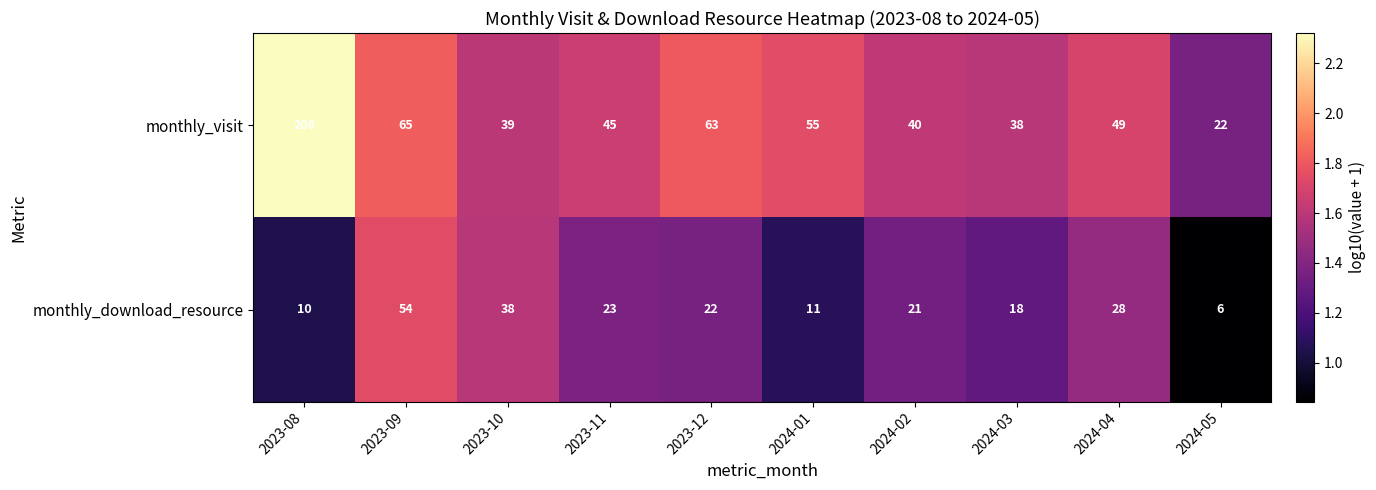

Rank the series by their maximum value, from highest to lowest.

monthly_visit, monthly_download_resource